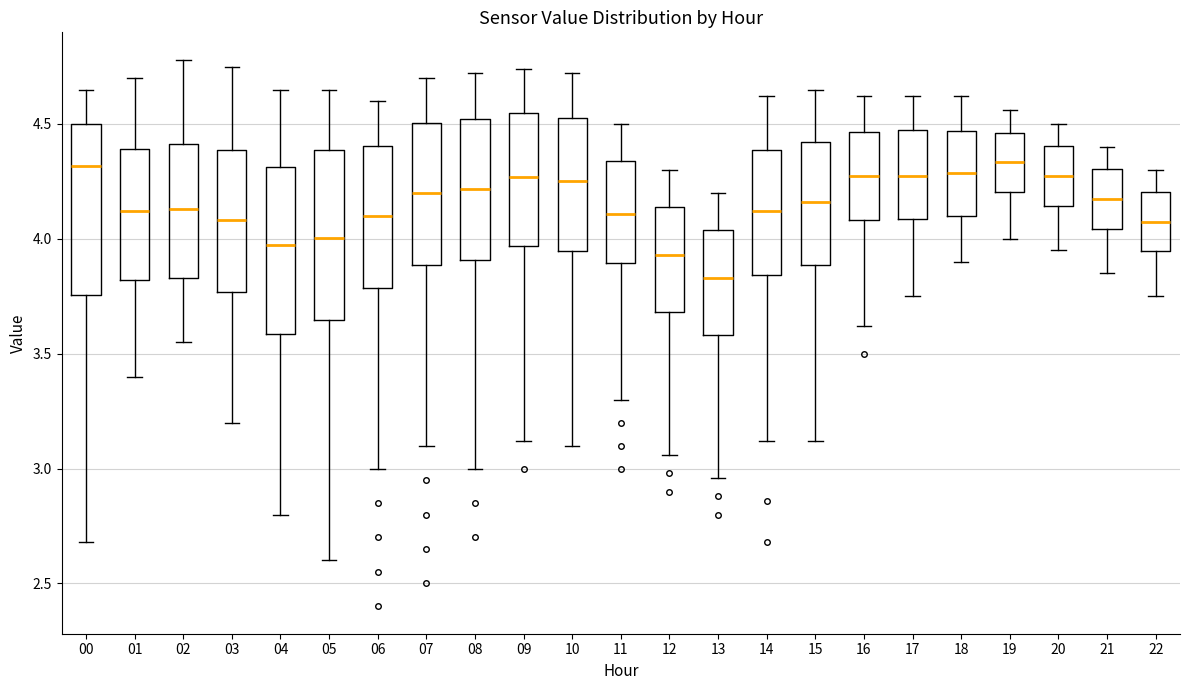

Reading left to right, transcribe this box plot: for each box, give where its median line is, the range the box spans, and where its two whiskers end, as read against the y-axis. The values are not printed on the chart, so give them approximately, as read against the axis.

00: median 4.30, box 3.75 to 4.50, whiskers 2.70 to 4.65
01: median 4.10, box 3.80 to 4.40, whiskers 3.40 to 4.70
02: median 4.15, box 3.85 to 4.40, whiskers 3.55 to 4.80
03: median 4.10, box 3.75 to 4.40, whiskers 3.20 to 4.75
04: median 4.00, box 3.60 to 4.30, whiskers 2.80 to 4.65
05: median 4.00, box 3.65 to 4.40, whiskers 2.60 to 4.65
06: median 4.10, box 3.80 to 4.40, whiskers 3.00 to 4.60
07: median 4.20, box 3.90 to 4.50, whiskers 3.10 to 4.70
08: median 4.20, box 3.90 to 4.50, whiskers 3.00 to 4.70
09: median 4.25, box 3.95 to 4.55, whiskers 3.10 to 4.75
10: median 4.25, box 3.95 to 4.55, whiskers 3.10 to 4.70
11: median 4.10, box 3.90 to 4.35, whiskers 3.30 to 4.50
12: median 3.95, box 3.70 to 4.15, whiskers 3.05 to 4.30
13: median 3.85, box 3.60 to 4.05, whiskers 2.95 to 4.20
14: median 4.10, box 3.85 to 4.40, whiskers 3.10 to 4.60
15: median 4.15, box 3.90 to 4.40, whiskers 3.10 to 4.65
16: median 4.30, box 4.10 to 4.45, whiskers 3.60 to 4.60
17: median 4.30, box 4.10 to 4.45, whiskers 3.75 to 4.60
18: median 4.30, box 4.10 to 4.45, whiskers 3.90 to 4.60
19: median 4.35, box 4.20 to 4.45, whiskers 4.00 to 4.55
20: median 4.30, box 4.15 to 4.40, whiskers 3.95 to 4.50
21: median 4.20, box 4.05 to 4.30, whiskers 3.85 to 4.40
22: median 4.10, box 3.95 to 4.20, whiskers 3.75 to 4.30